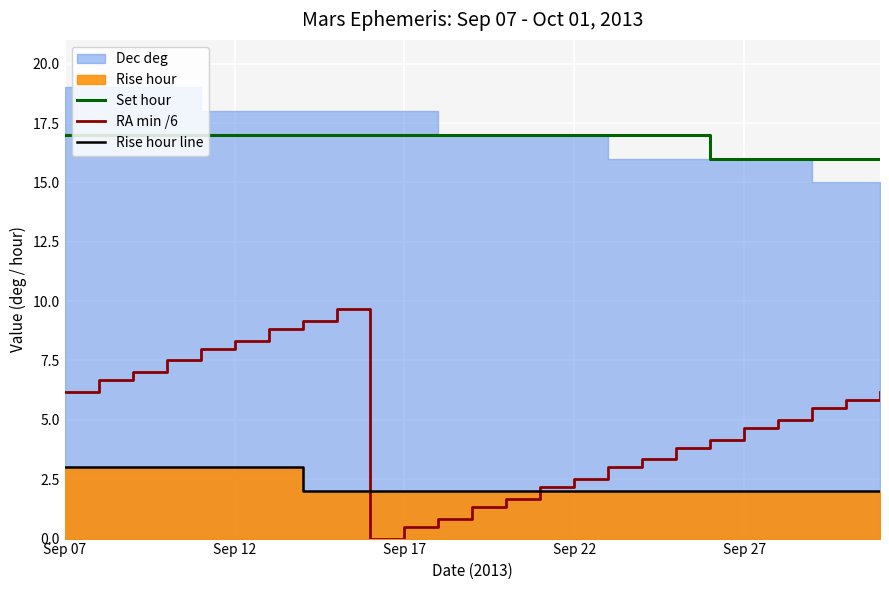

True or false: RA min /6 and Set hour intersect in this chart.

False